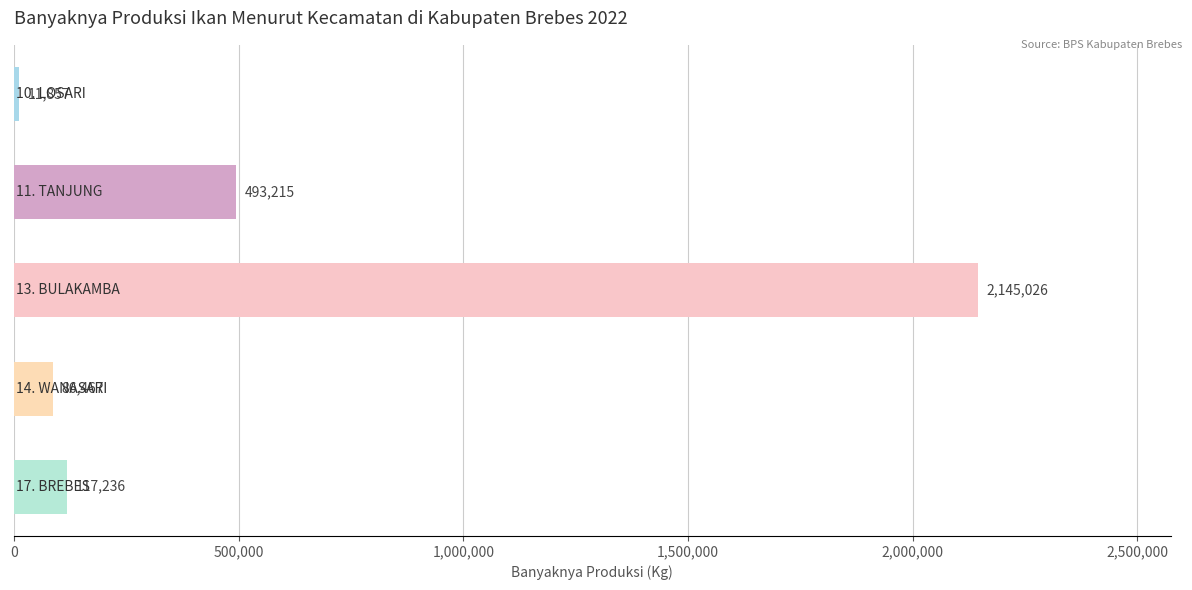

What is the minimum value shown in the chart?

11857